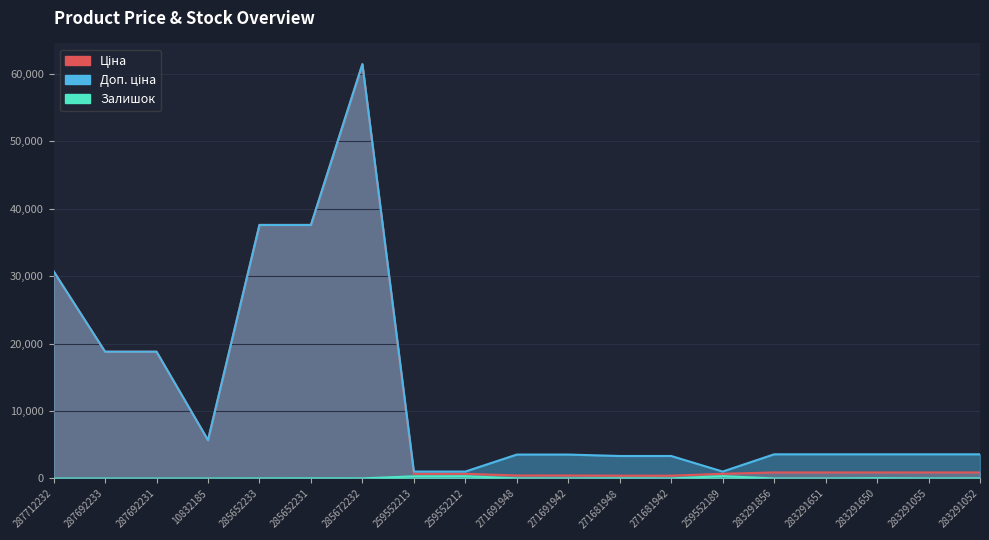

At which label does Доп. ціна first exceed 3583?

287712232